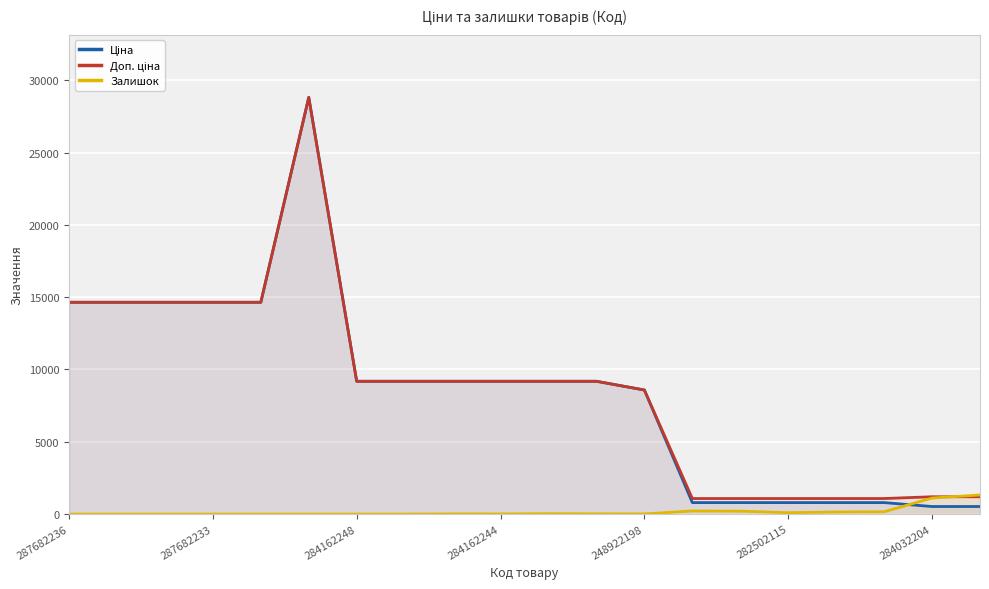

What is the total value across all series at 284162248?

18370.3